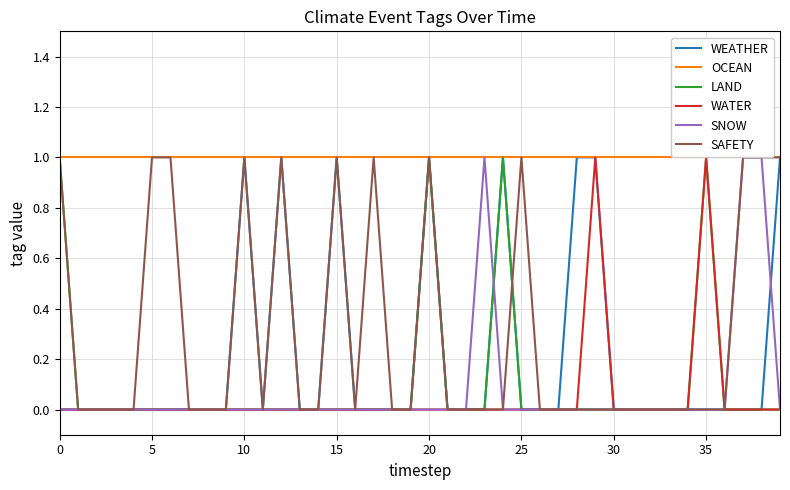

At how many categories does at least one series exceed 0?

40